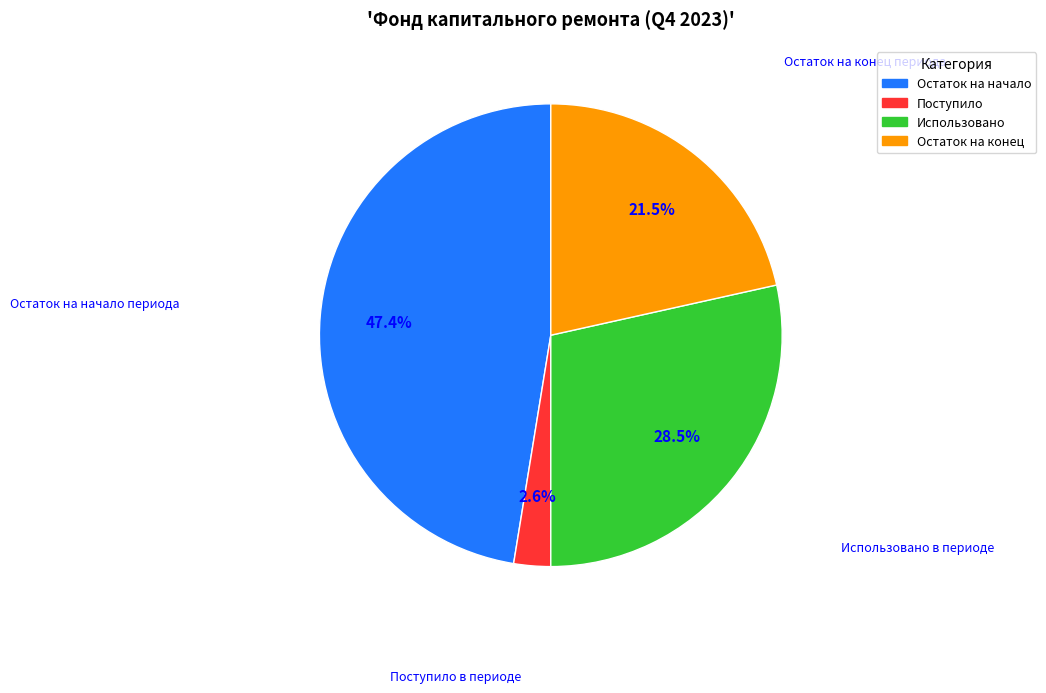

Approximately how many times larger is the value at Остаток на начало compared to Использовано?

1.7